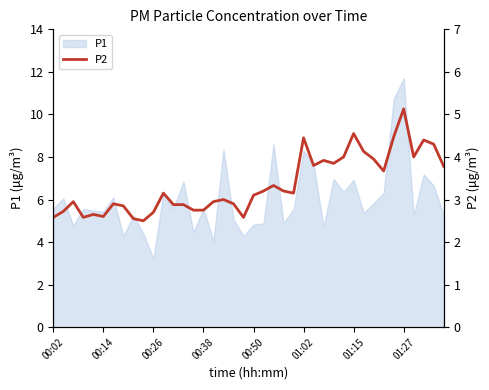

What is the greatest value displayed?

5.1